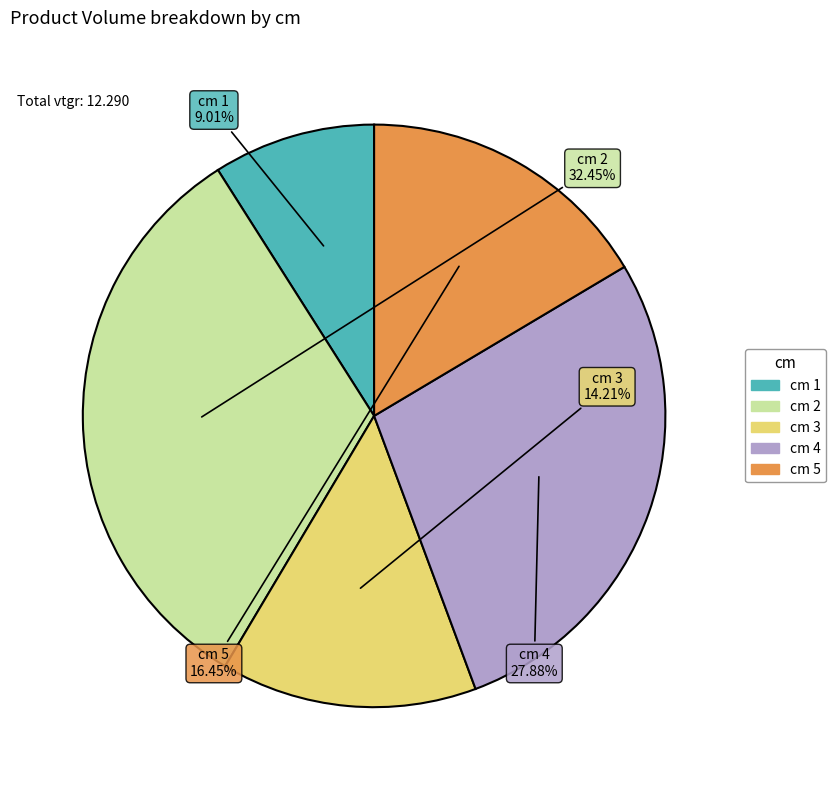

Is there a majority slice in this chart?

No